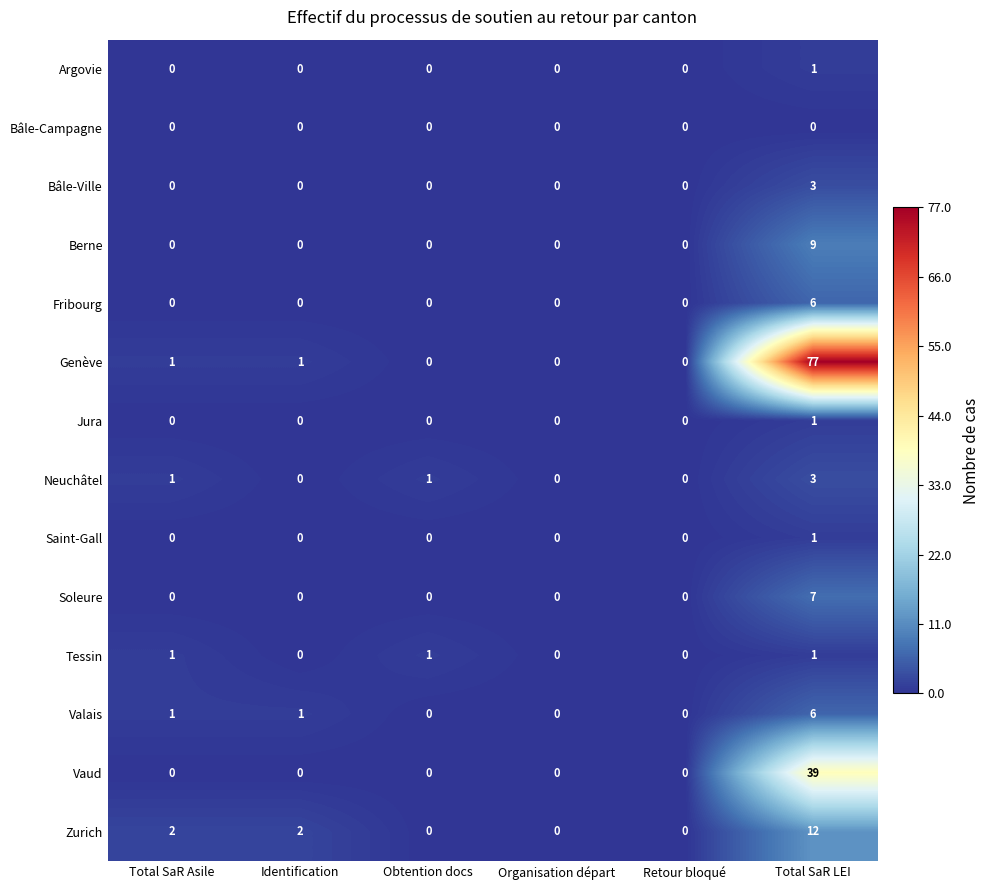

Which series has the widest spread of values?

Genève